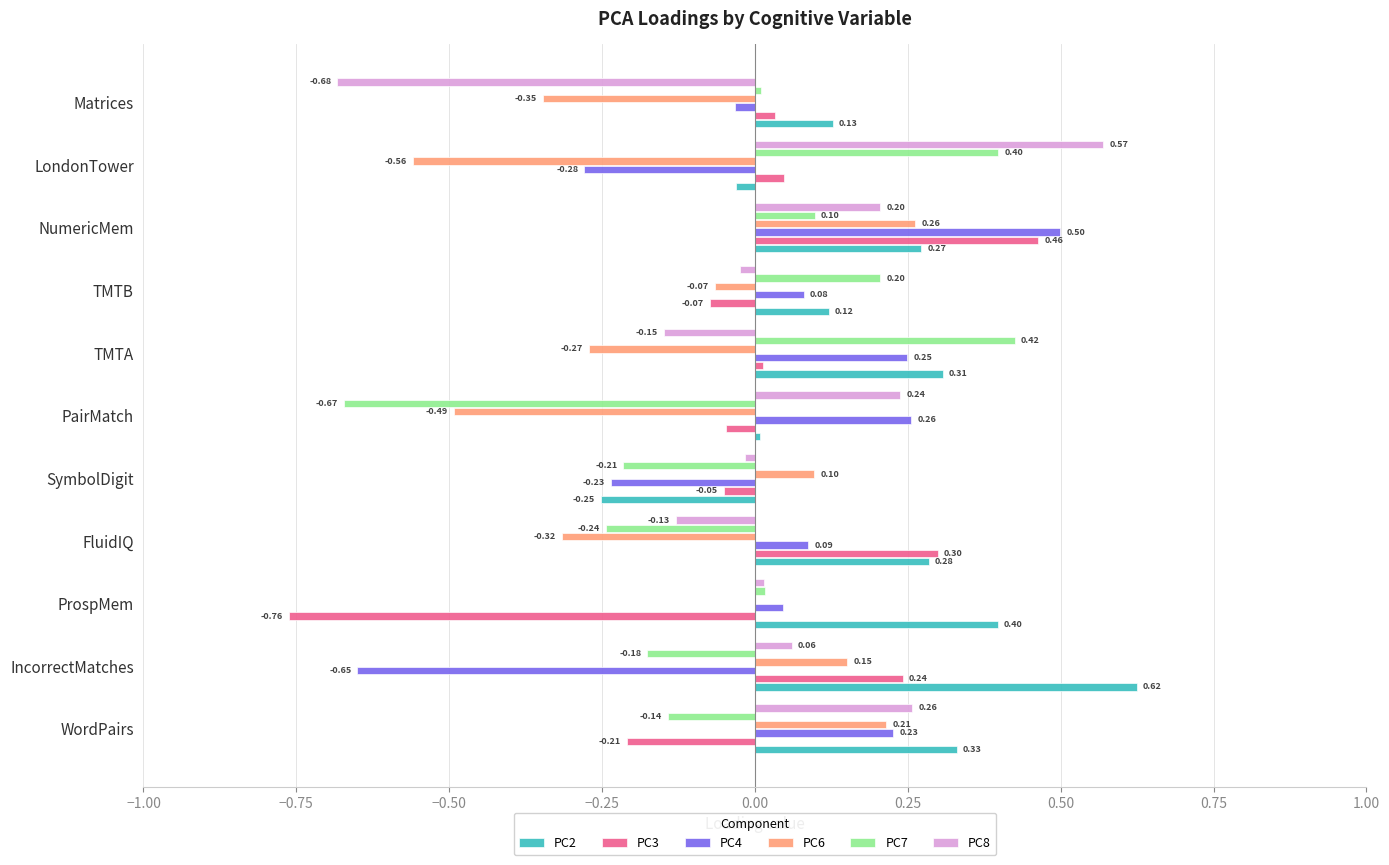

Between SymbolDigit and TMTB, which series saw the biggest shift?

PC7